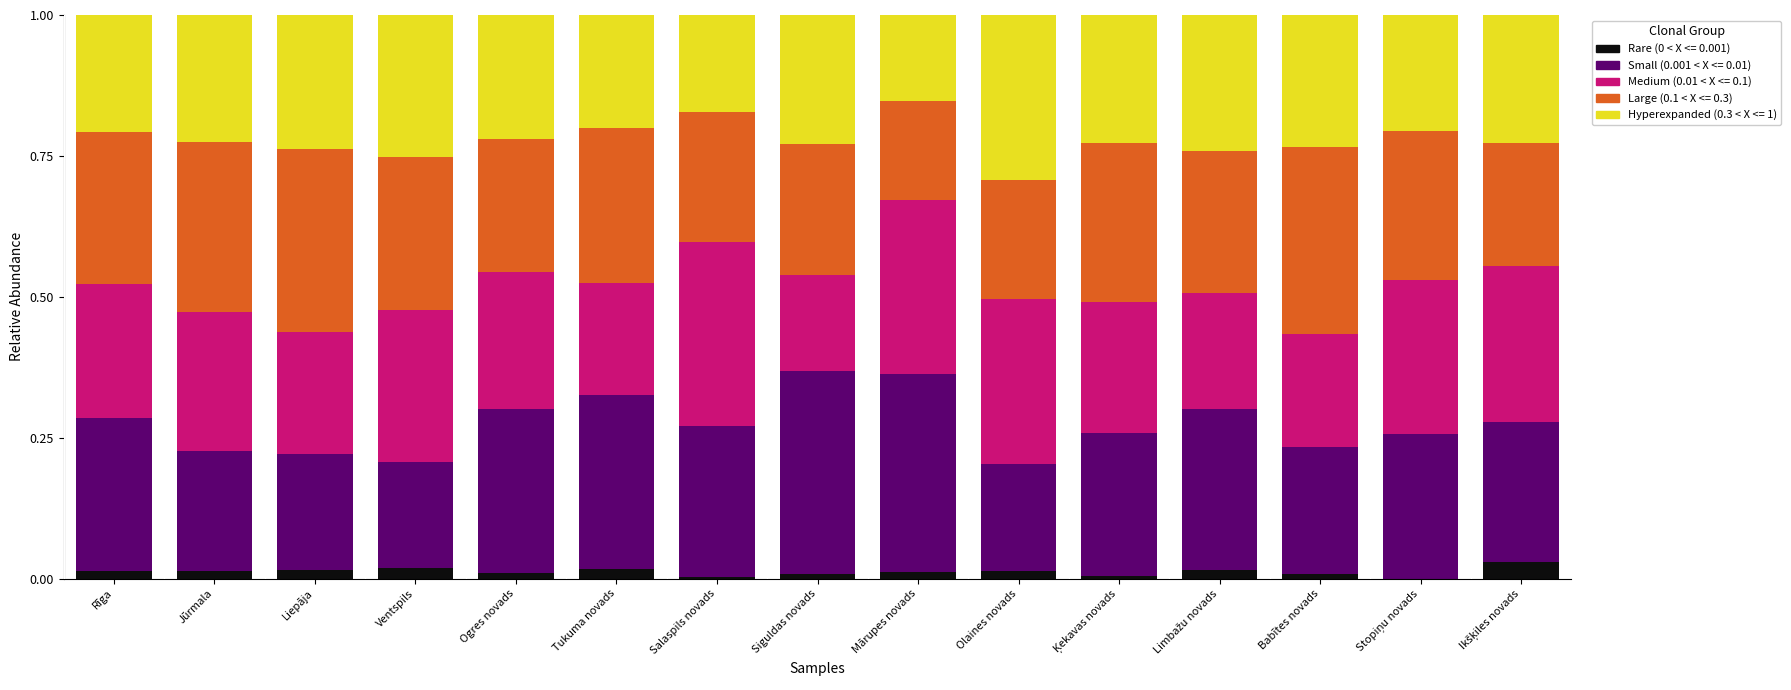

Are the bars horizontal?

No